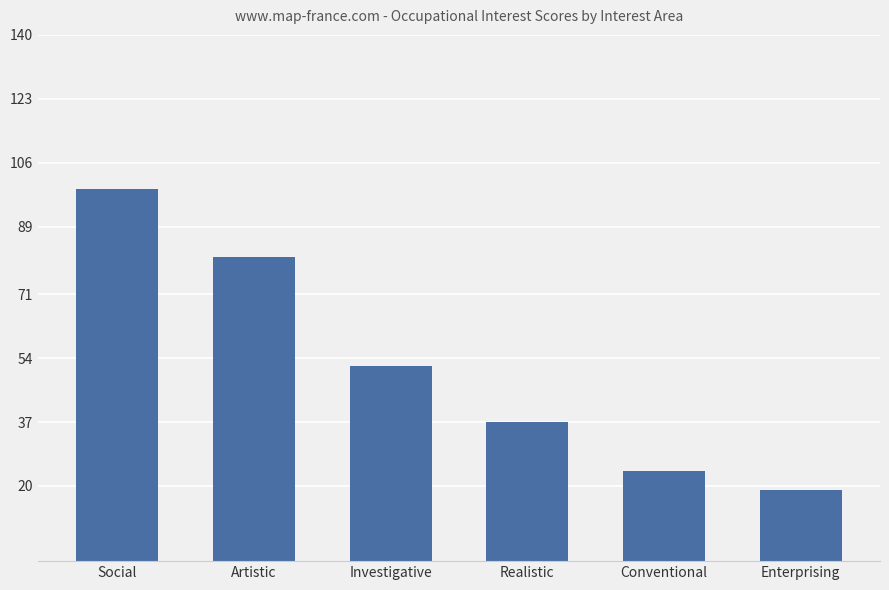

The value at Realistic is 37. True or false?

True